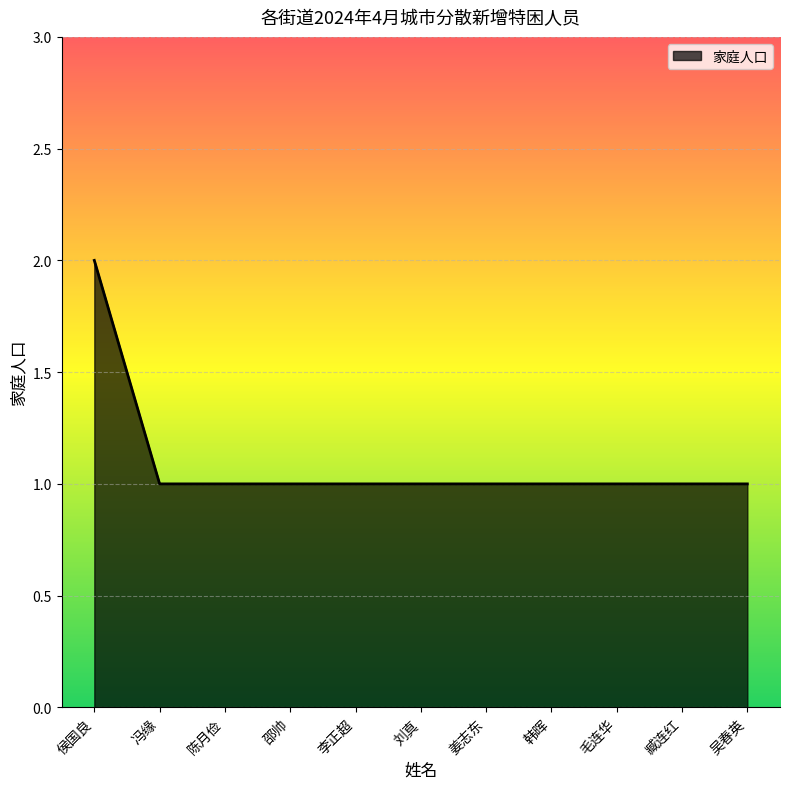

What is the ratio of the value at 陈月俭 to the value at 毛连华?

1.0